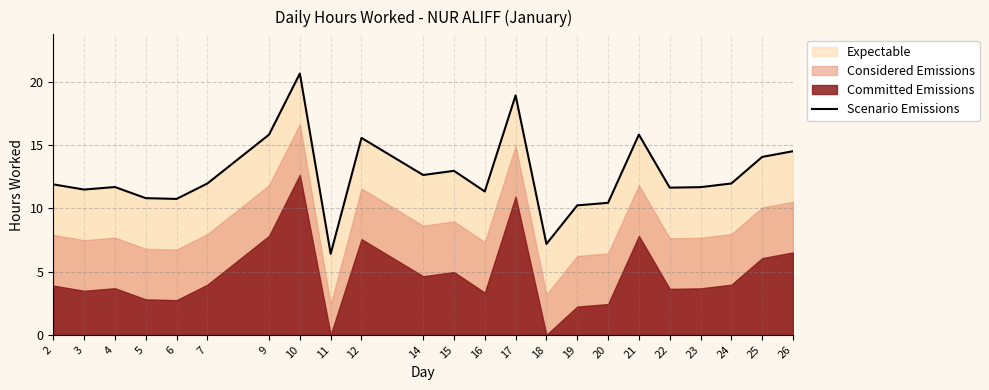

What is the difference between the values at 23 and 17?

7.3